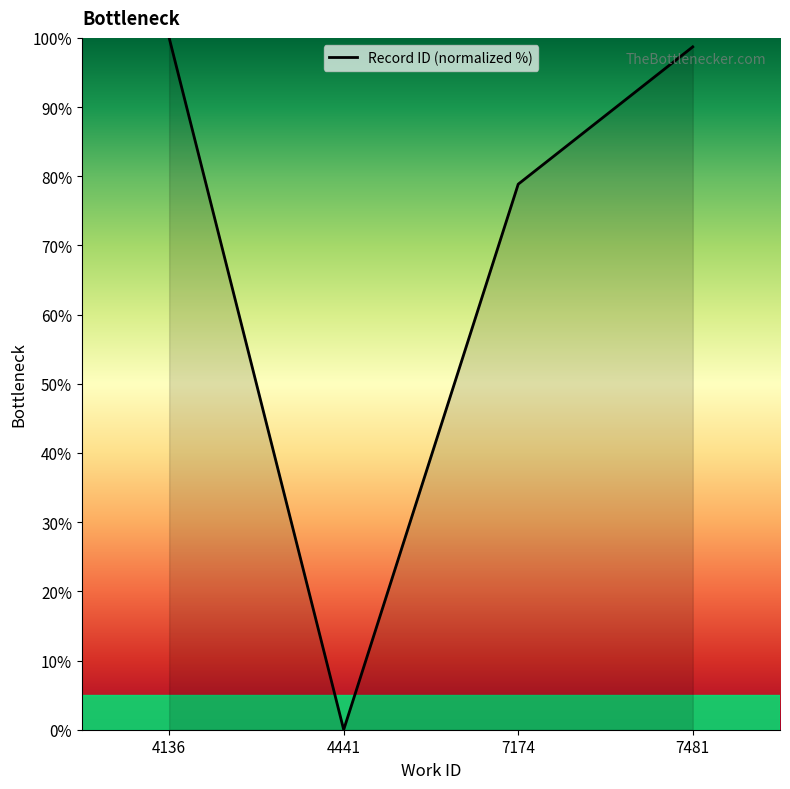

How many series are shown in this chart?

1